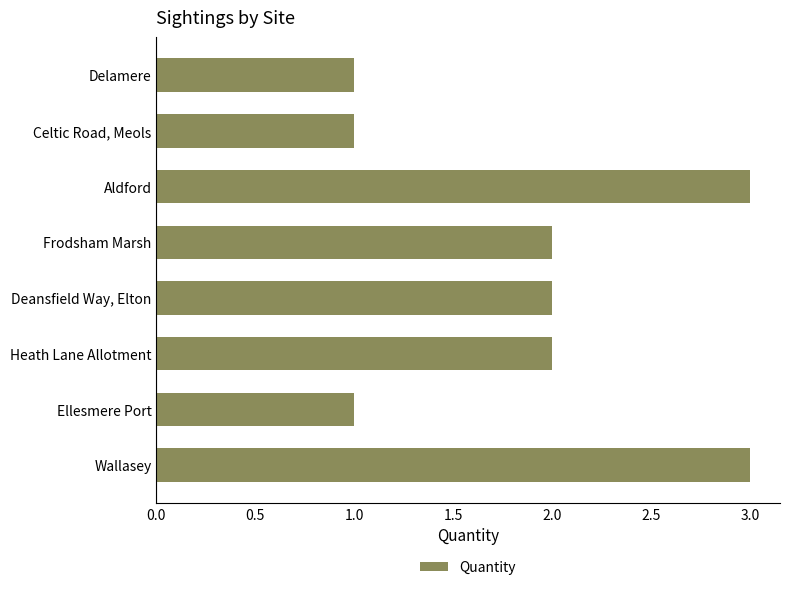

The value at Frodsham Marsh is 2. True or false?

True